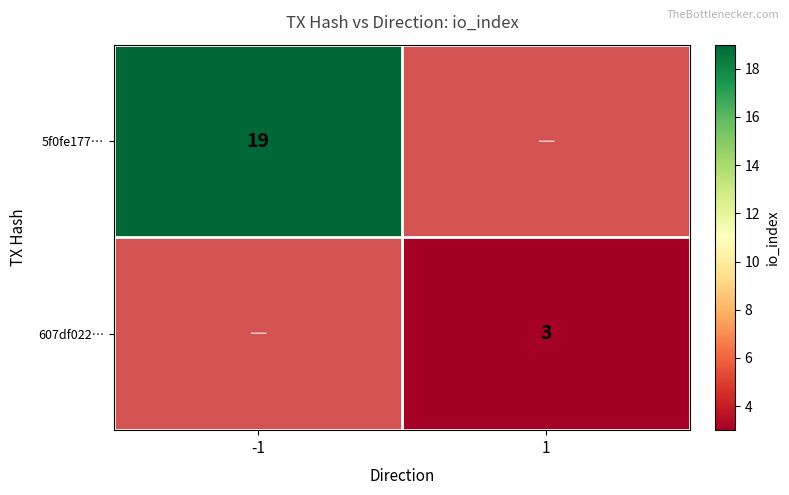

The value of 5f0fe177… at -1 is 19. True or false?

True